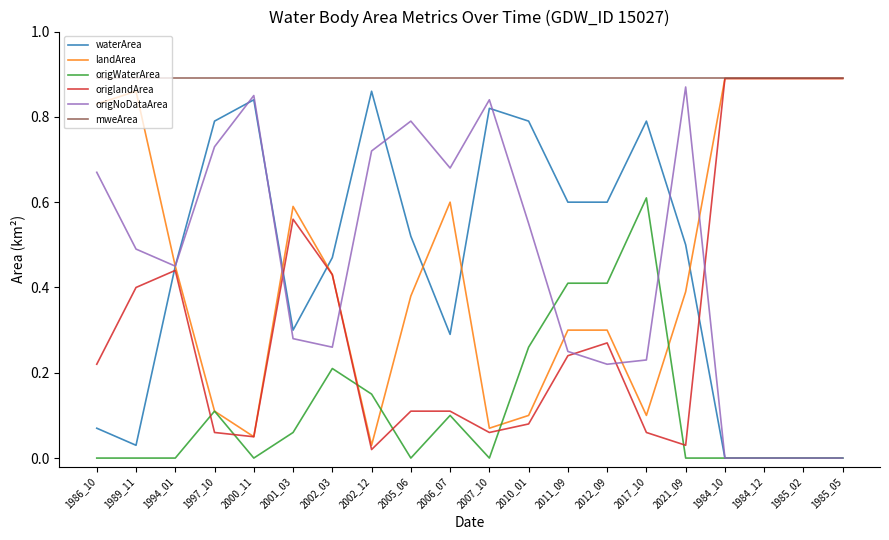

Which series has the largest total across all categories?

mweArea